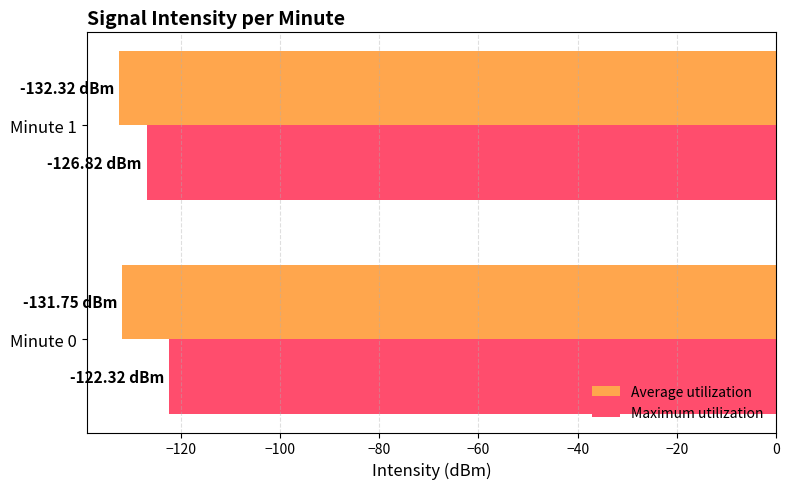

List the series in order of their peak value, lowest first.

Average utilization, Maximum utilization